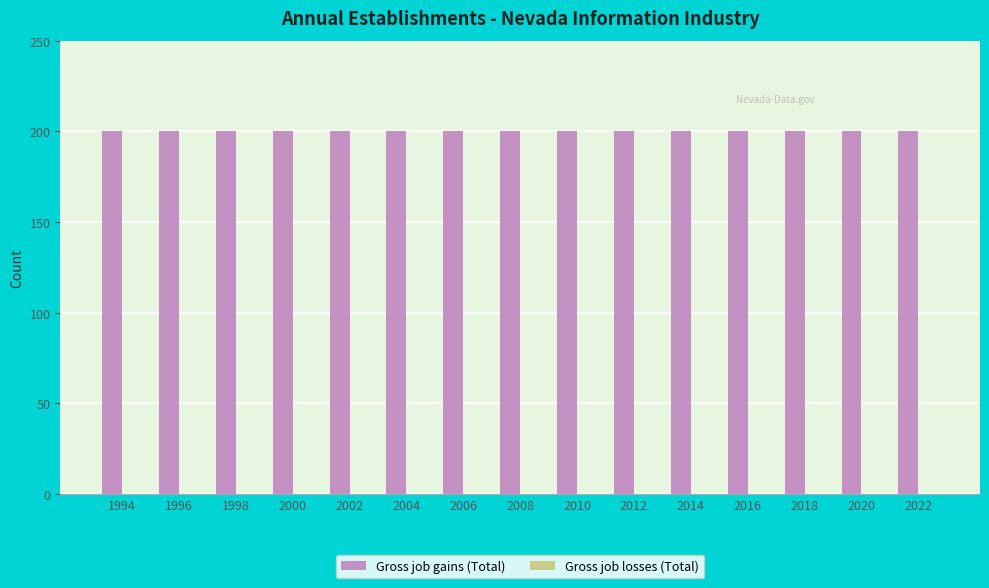

At how many categories does at least one series exceed 59?

15